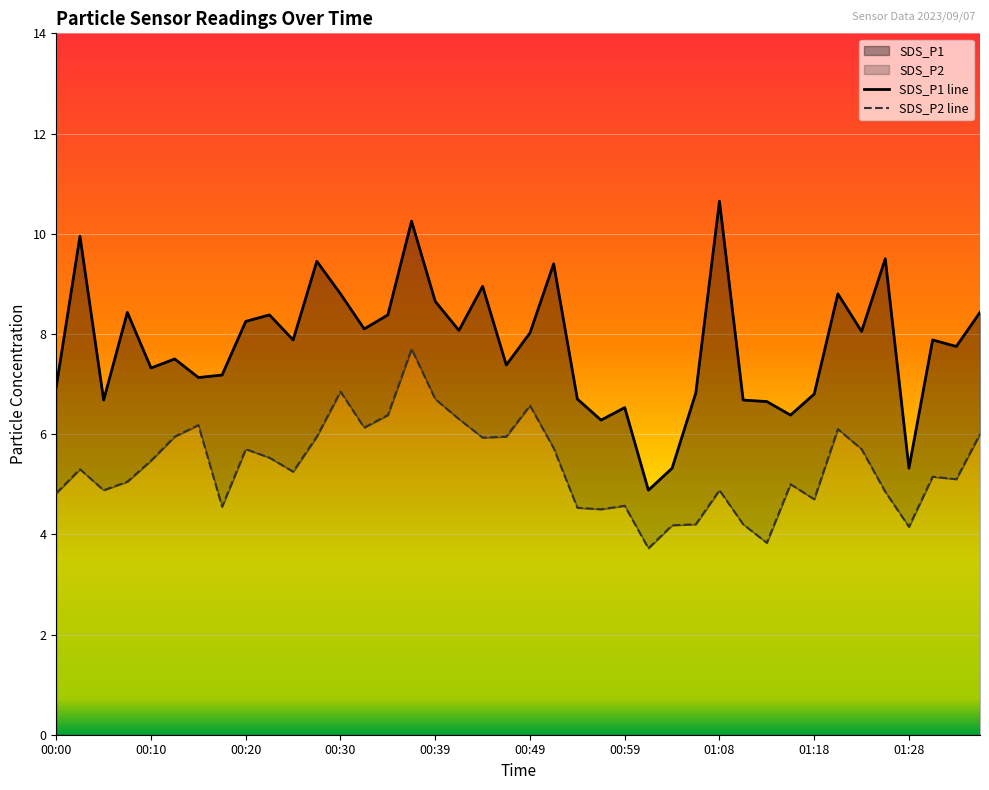

True or false: SDS_P1 and SDS_P2 intersect in this chart.

False